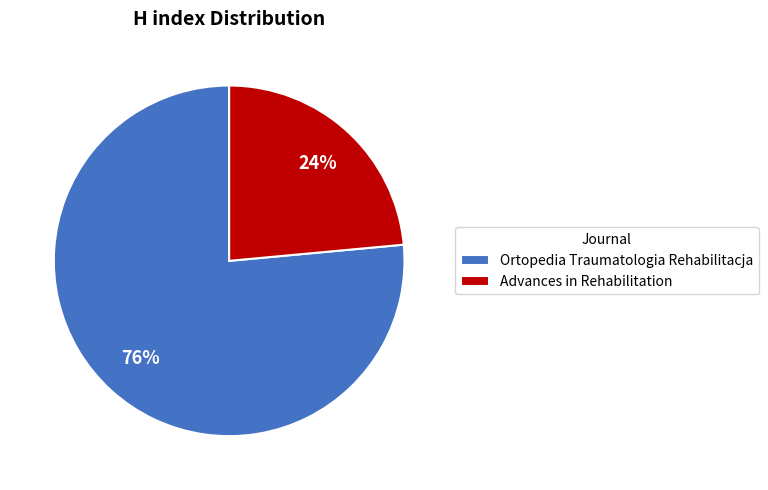

True or false: Ortopedia Traumatologia Rehabilitacja accounts for 65% of the total.

False